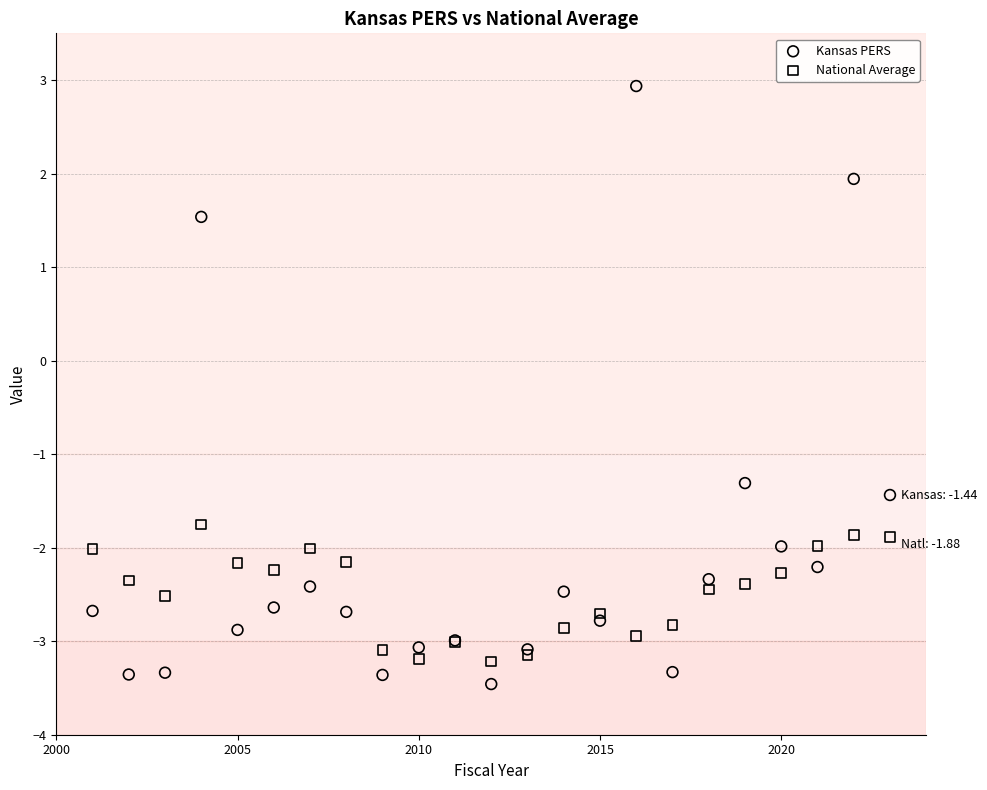

In the Kansas PERS series, what Y value is closest to 0?

-1.3